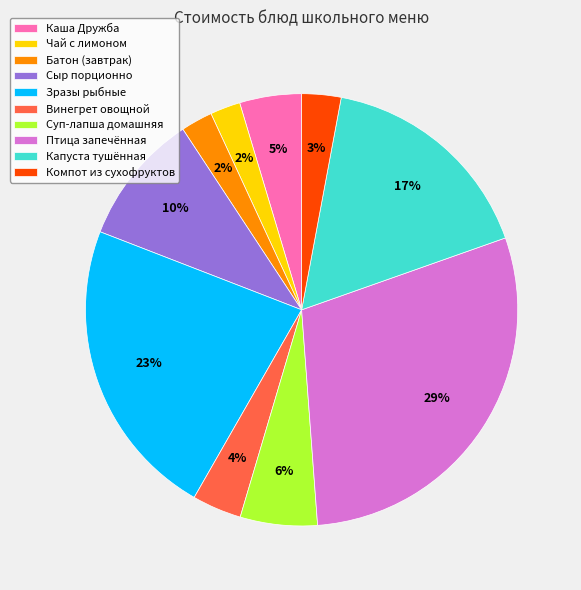

Does any single category account for the majority?

No